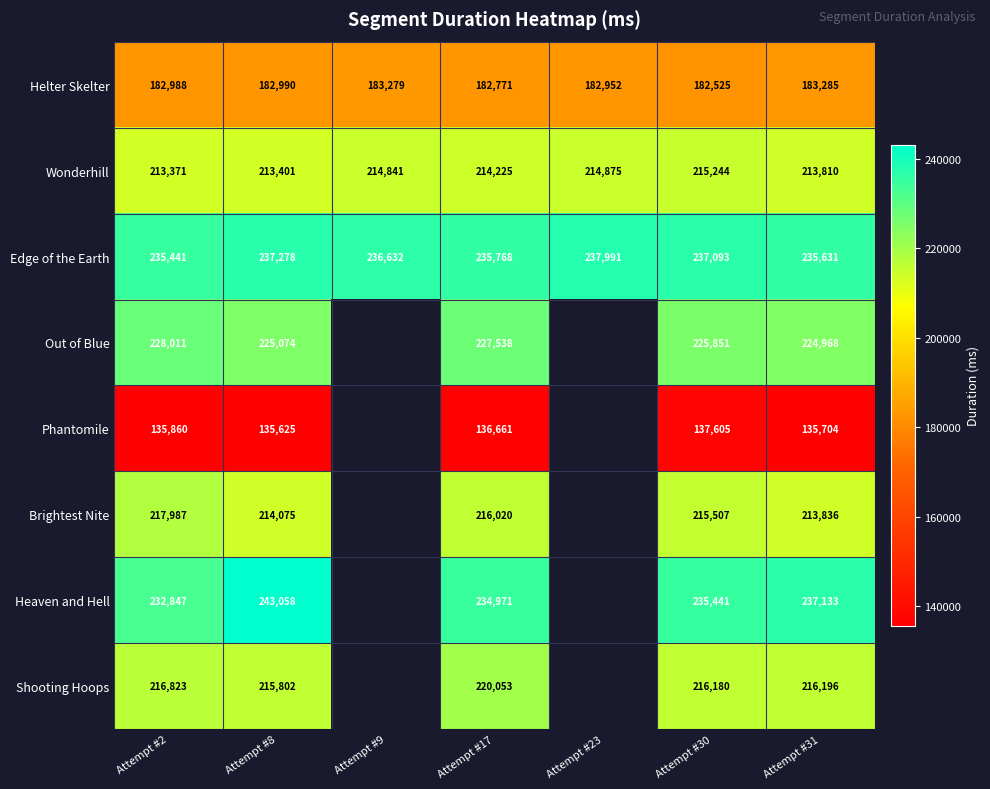

What is the smallest value displayed?

135625.0